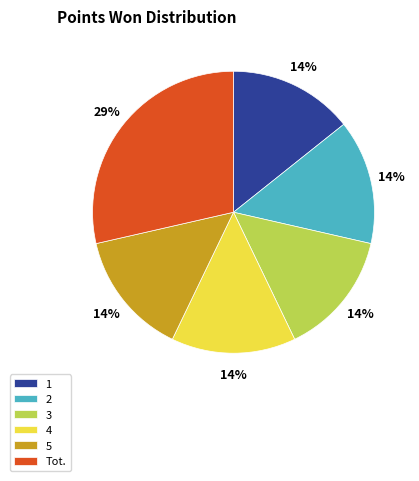

What is the largest slice in the pie chart?

Tot.